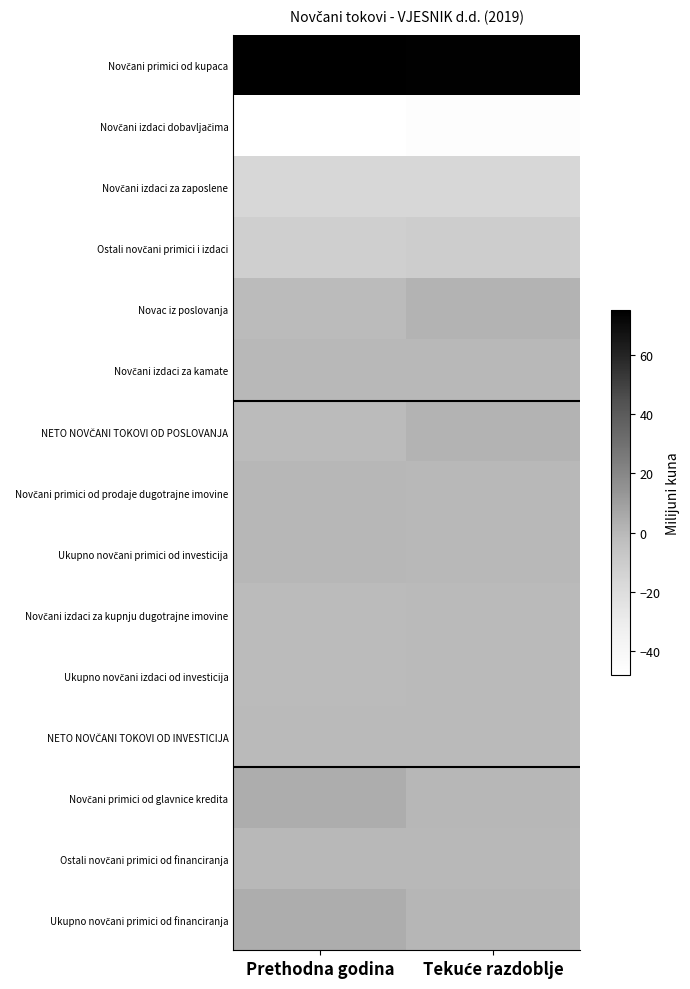

What is the total value across all series at Tekuće razdoblje?

3.8